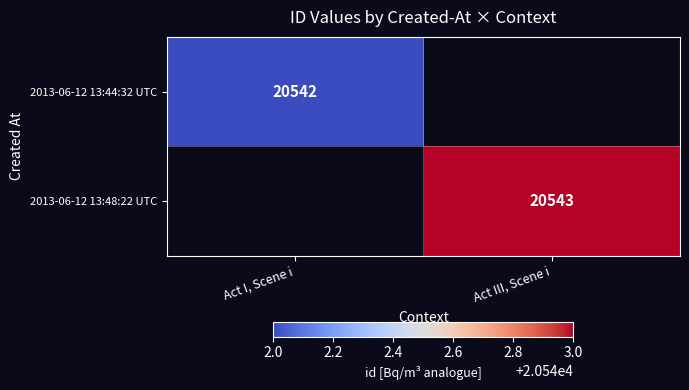

The value of 2013-06-12 13:44:32 UTC at Act I, Scene i is 20542. True or false?

True